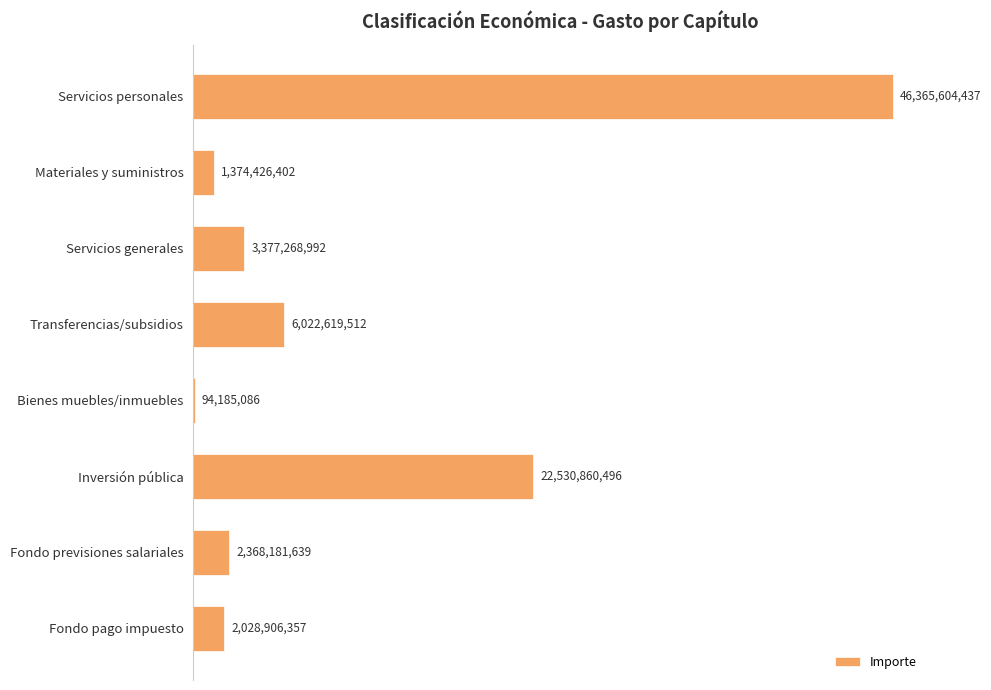

Are the bars horizontal?

Yes